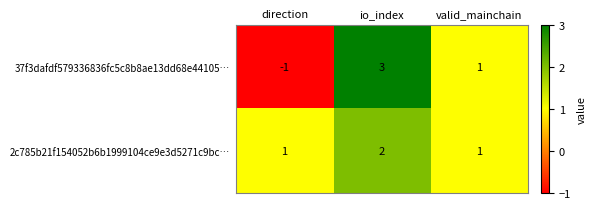

List the series in order of their peak value, highest first.

37f3dafdf579336836fc5c8b8ae13dd68e44105…, 2c785b21f154052b6b1999104ce9e3d5271c9bc…